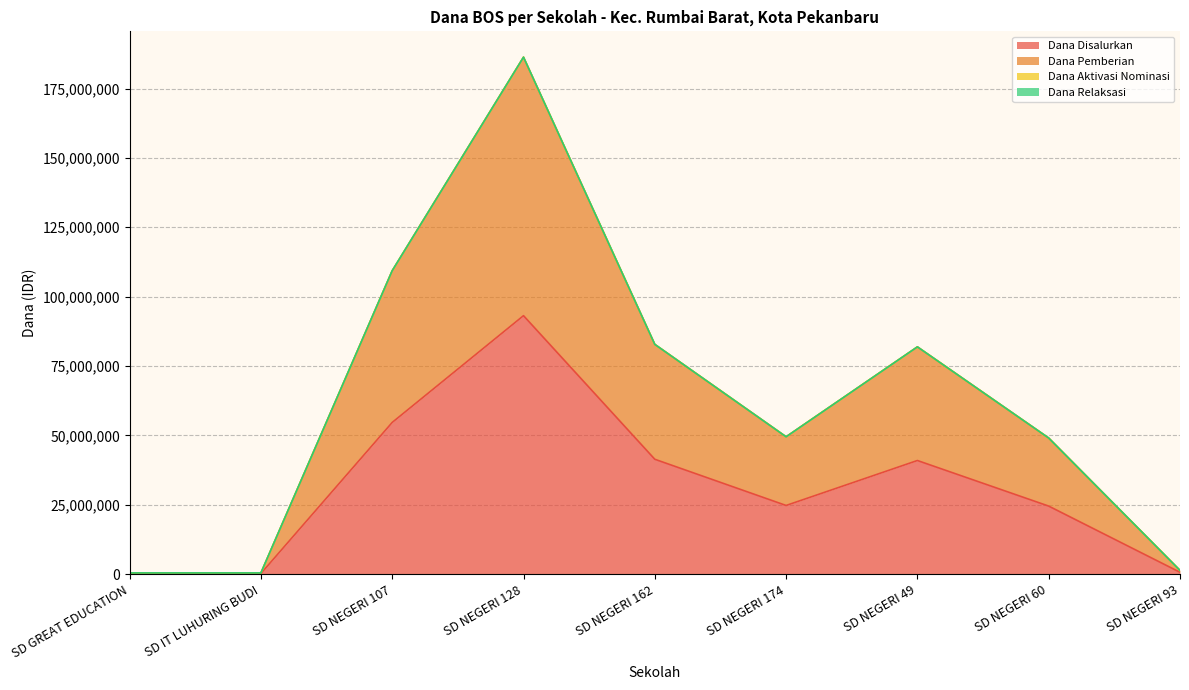

What is the label of the 7th point from the left?

SD NEGERI 49